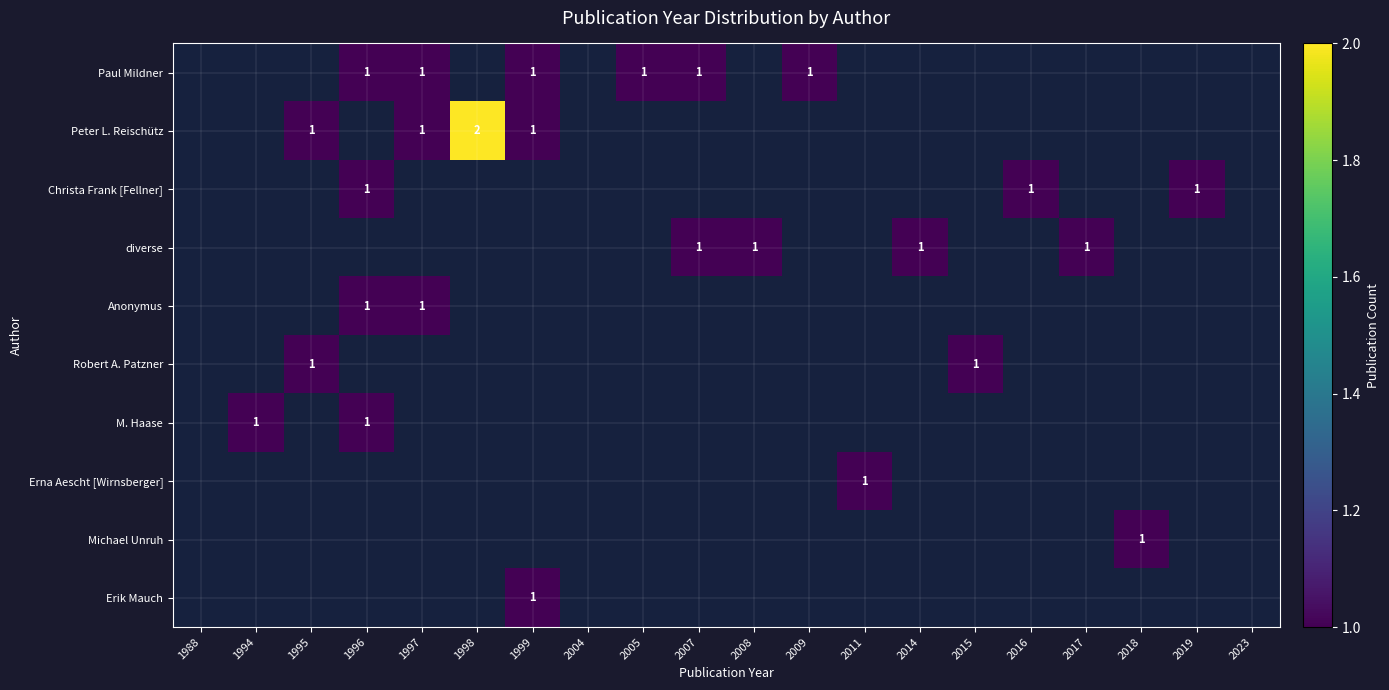

Is it true that Christa Frank [Fellner] equals 0 at 1996?

False